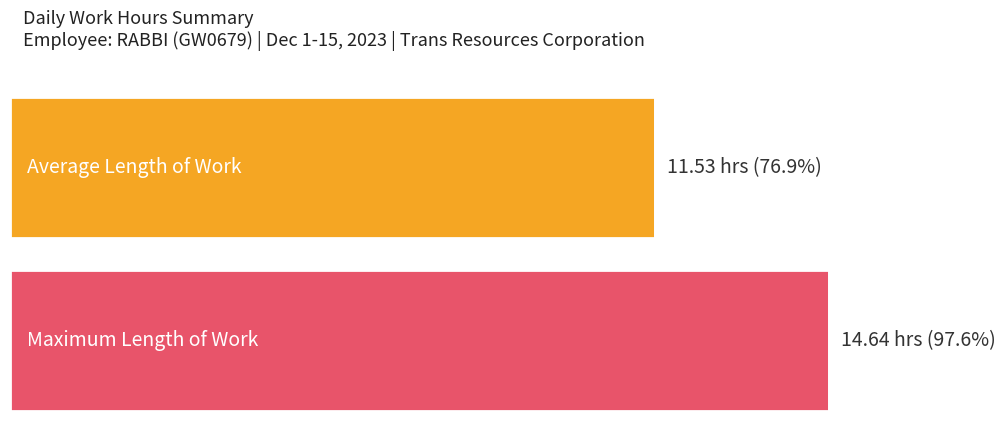

What is the average value?

11.5